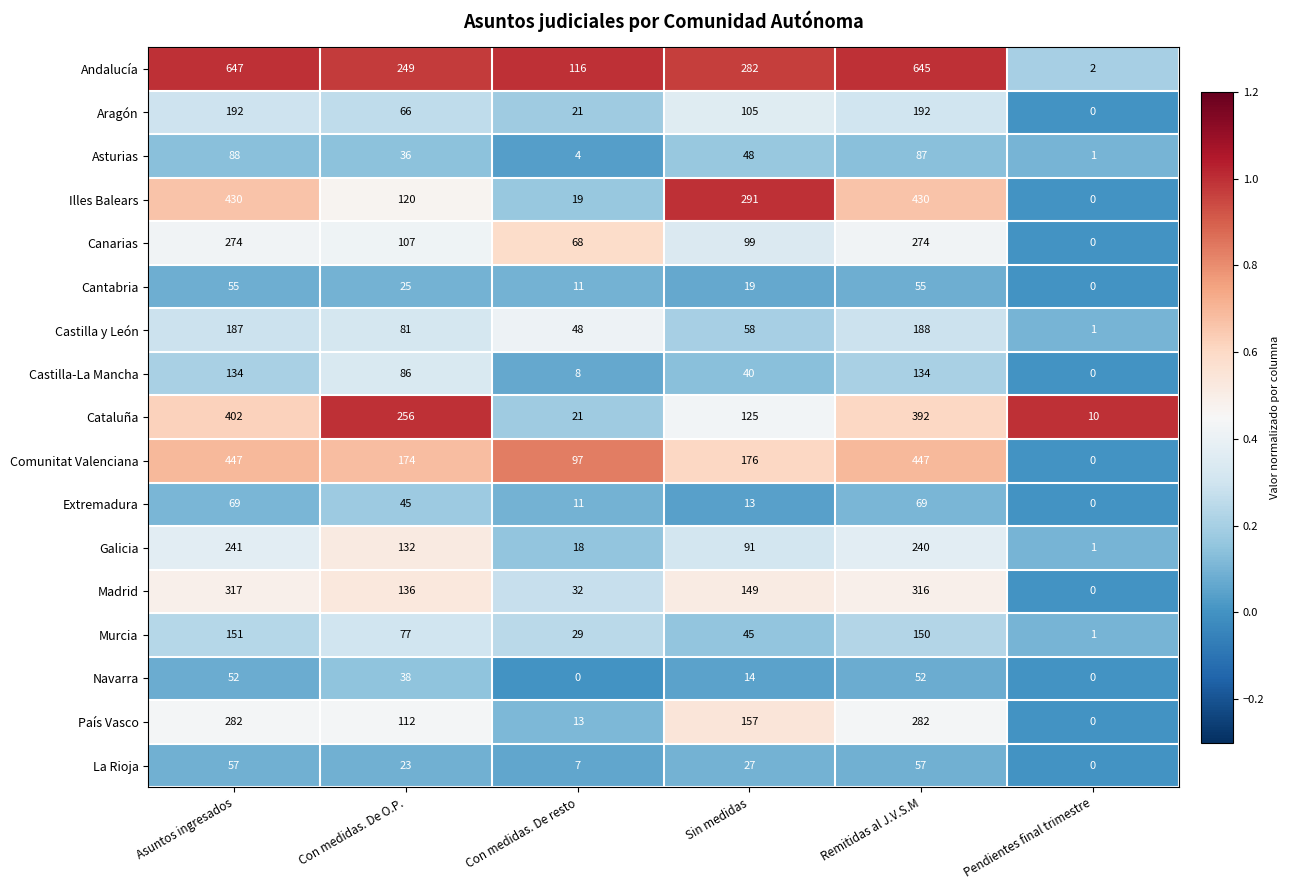

Between Con medidas. De resto and Pendientes final trimestre, which series saw the biggest shift?

Andalucía